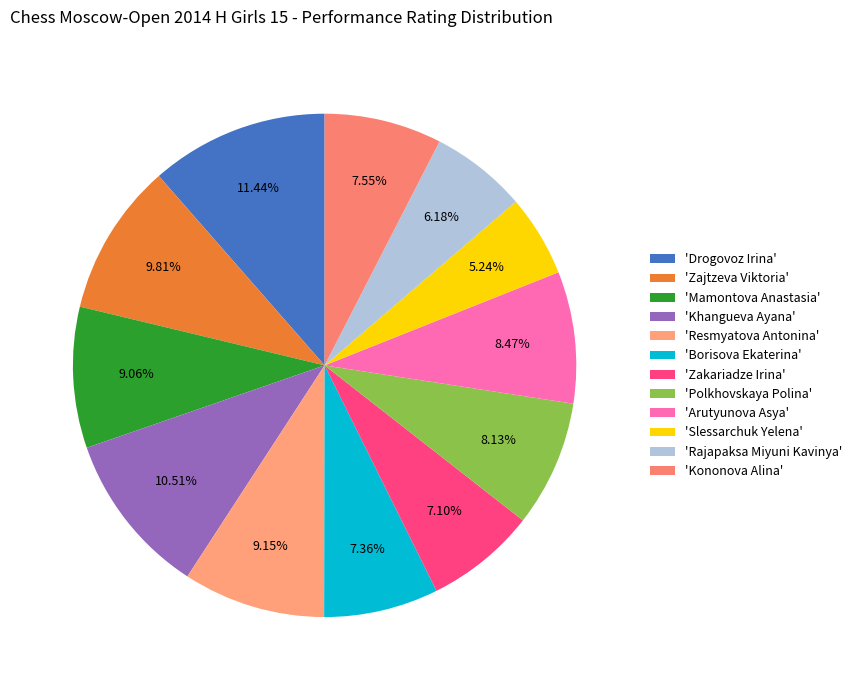

How many segments does this pie chart have?

12